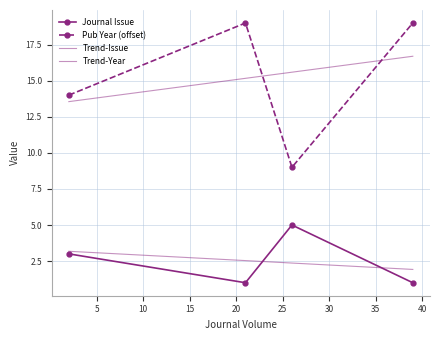

What is the difference between the maximum and minimum values in the Pub Year (offset) series?

10.0